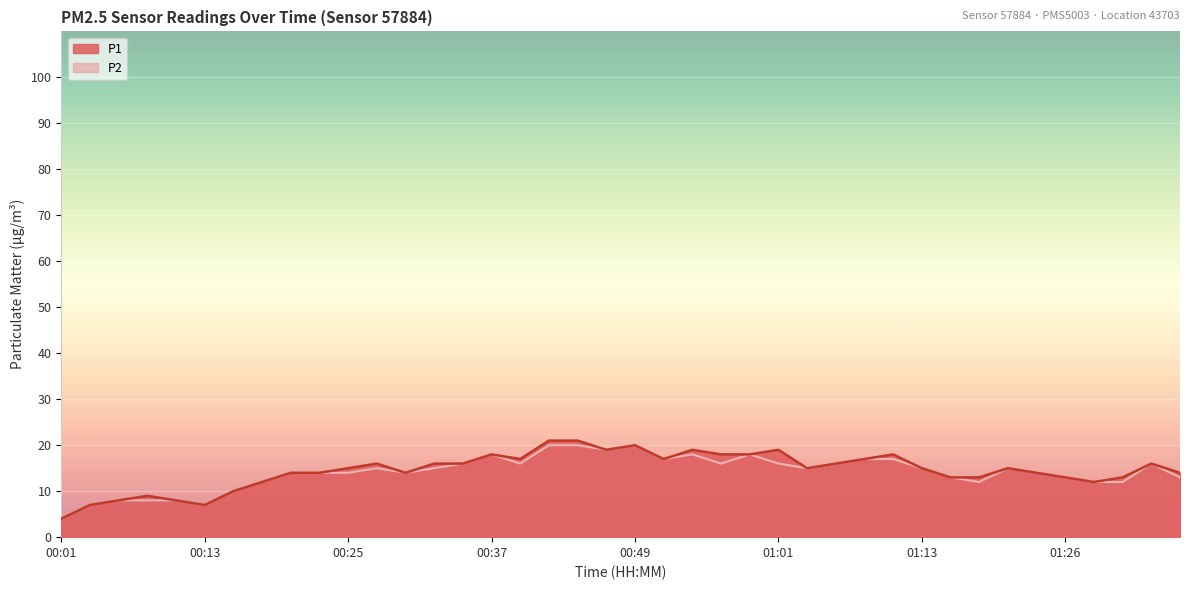

In P1, how many points are lower than both neighbors (excluding endpoints)?

7